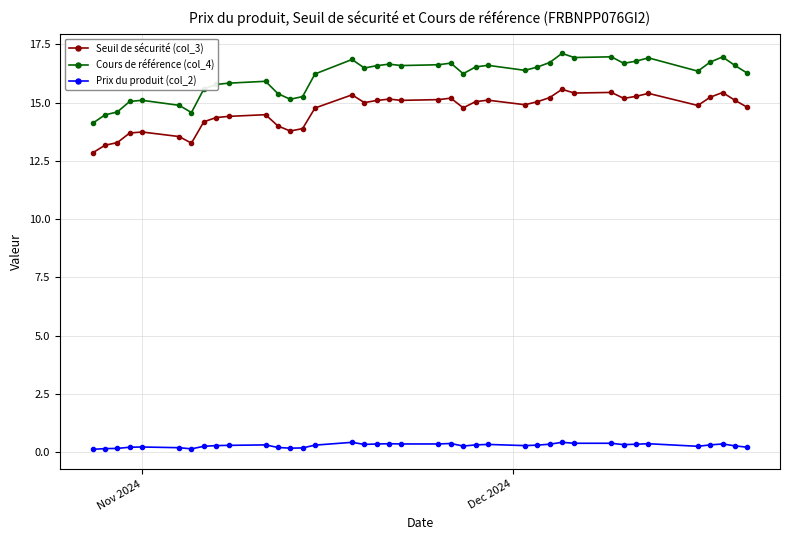

At how many categories does at least one series exceed 8?

39